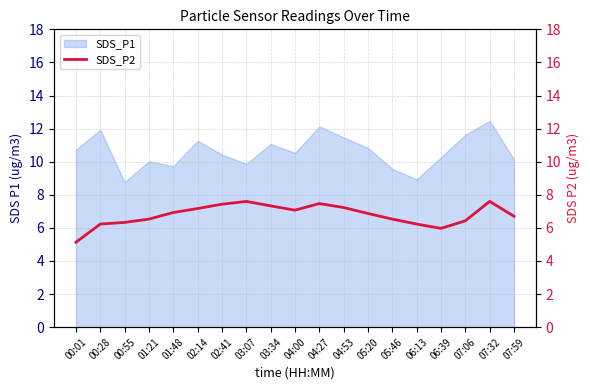

At which label does the data first exceed 6?

00:28